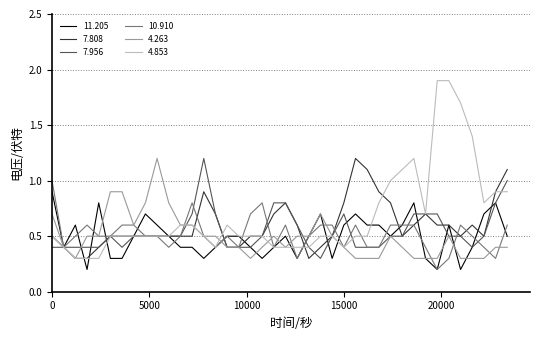

What is the maximum value for 11.205?

0.9